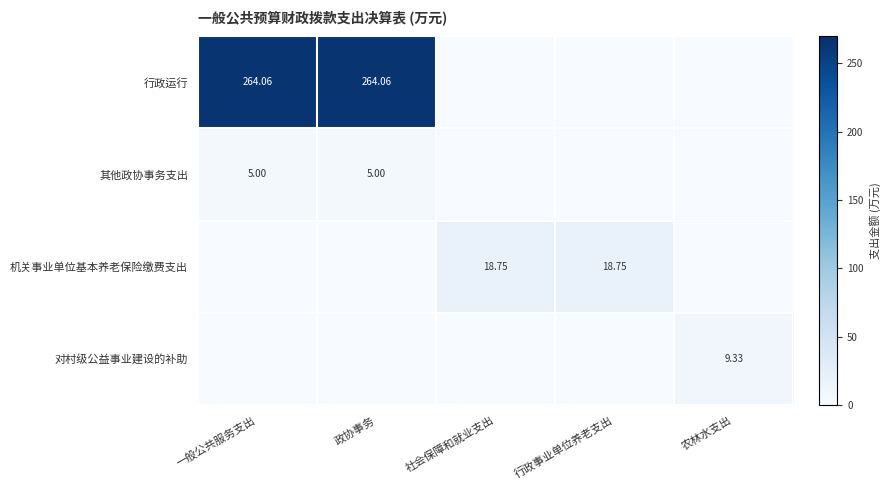

Which series has the widest spread of values?

行政运行